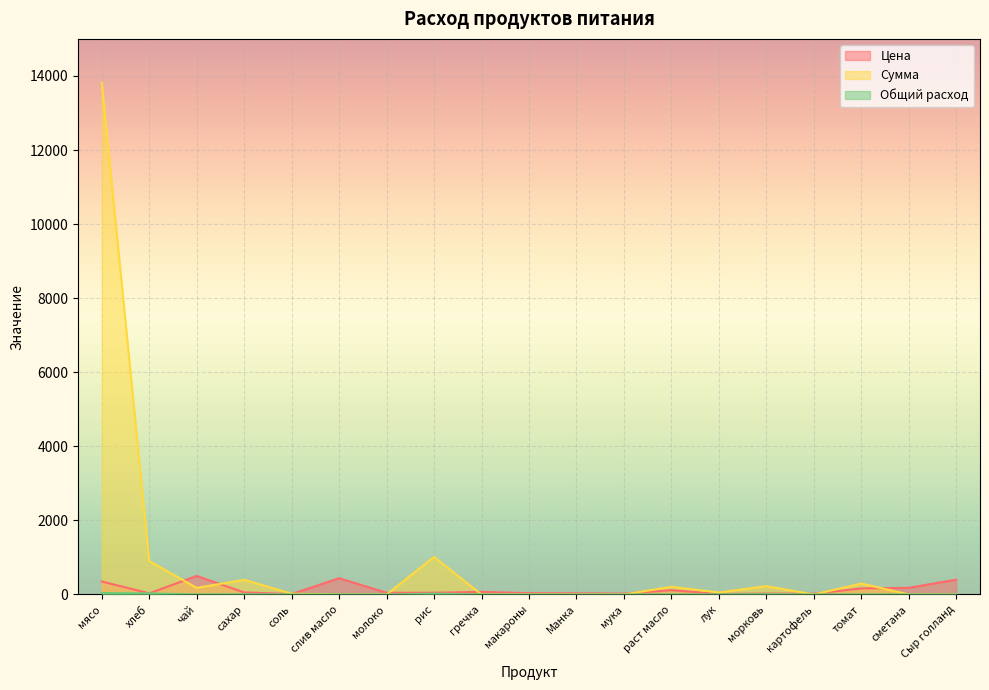

Which series has the largest range (max minus min)?

Сумма